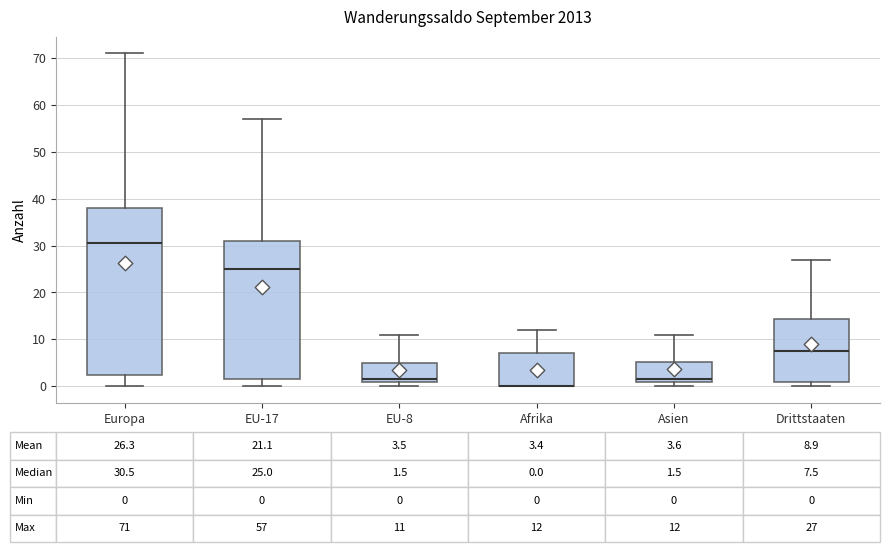

Which box is the tallest, from its lower edge to its upper edge?

Europa